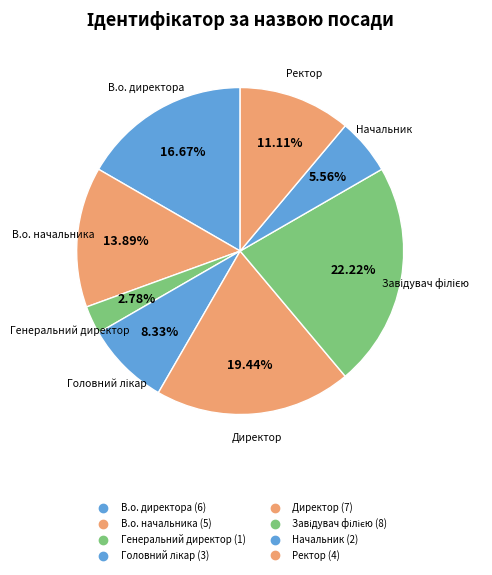

To the nearest percent, what portion does Директор represent?

19%